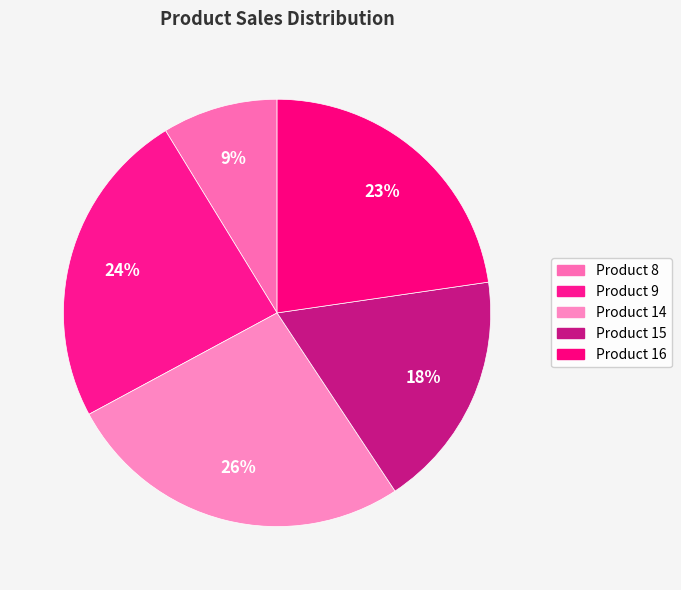

Count the number of slices in the pie.

5